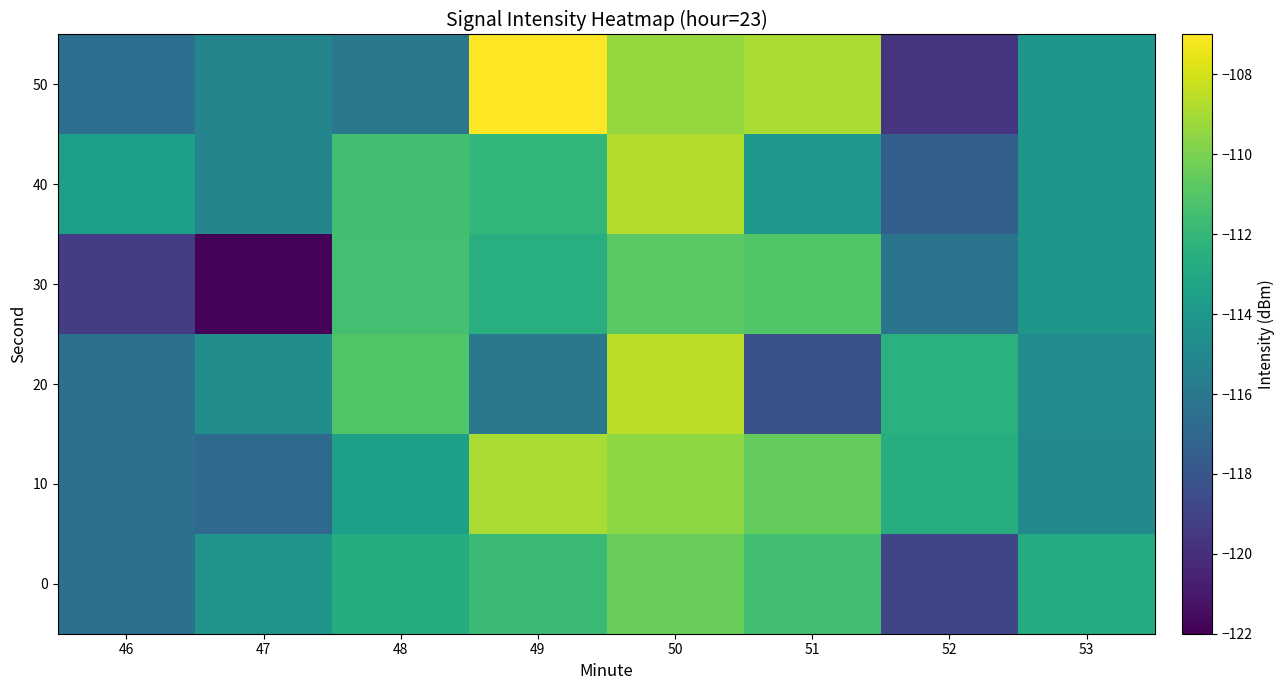

What is the maximum value shown in the chart?

-107.0